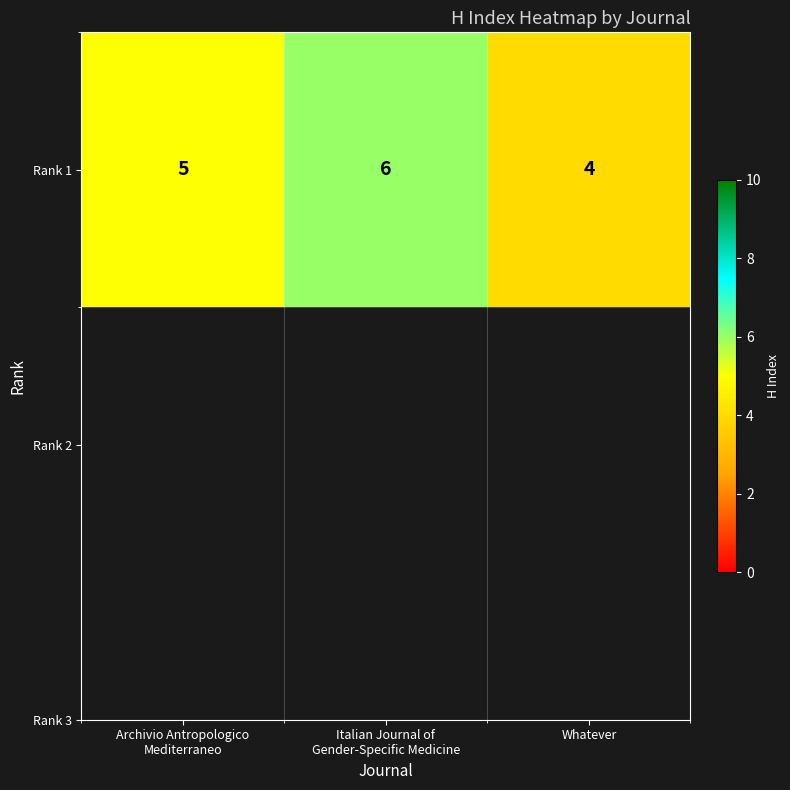

Rank the categories by value from lowest to highest.

Whatever, Archivio Antropologico
Mediterraneo, Italian Journal of
Gender-Specific Medicine